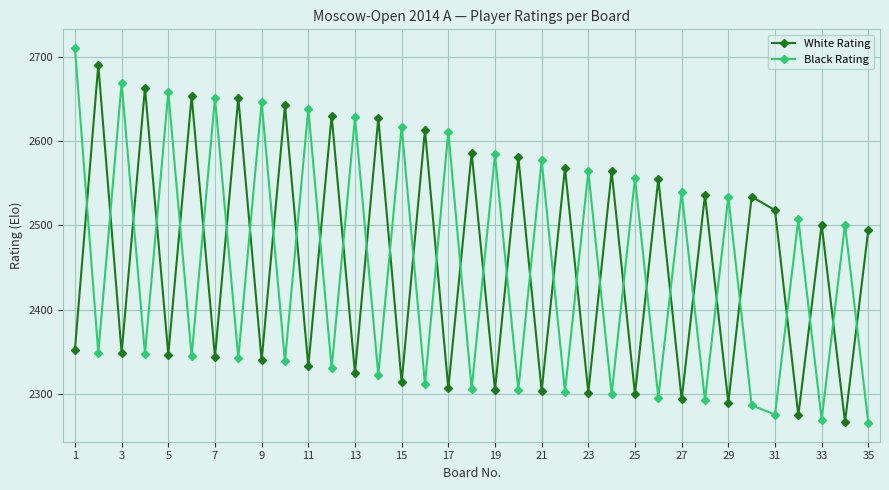

What is the smallest value displayed?

2266